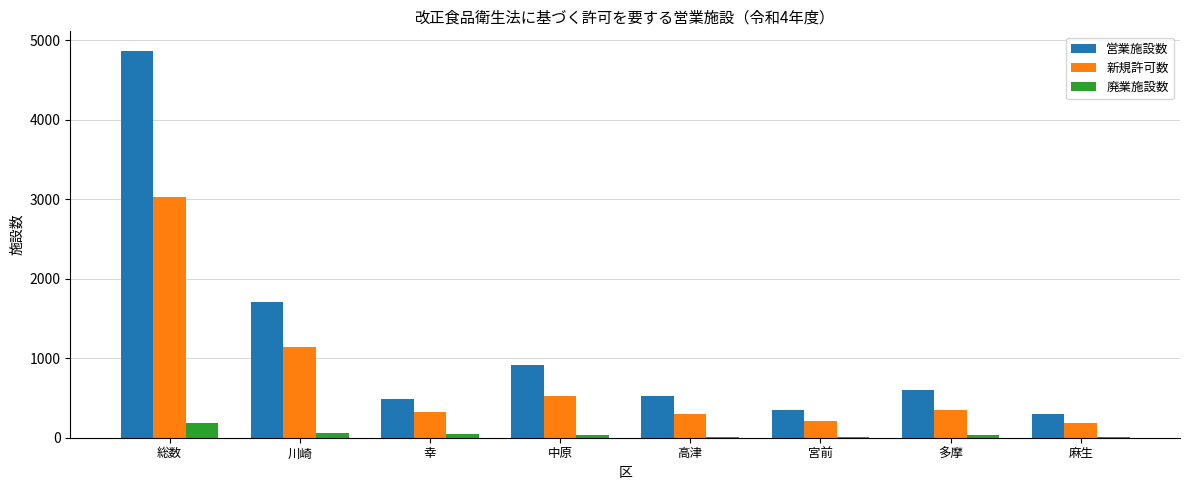

Which series has the largest range (max minus min)?

営業施設数